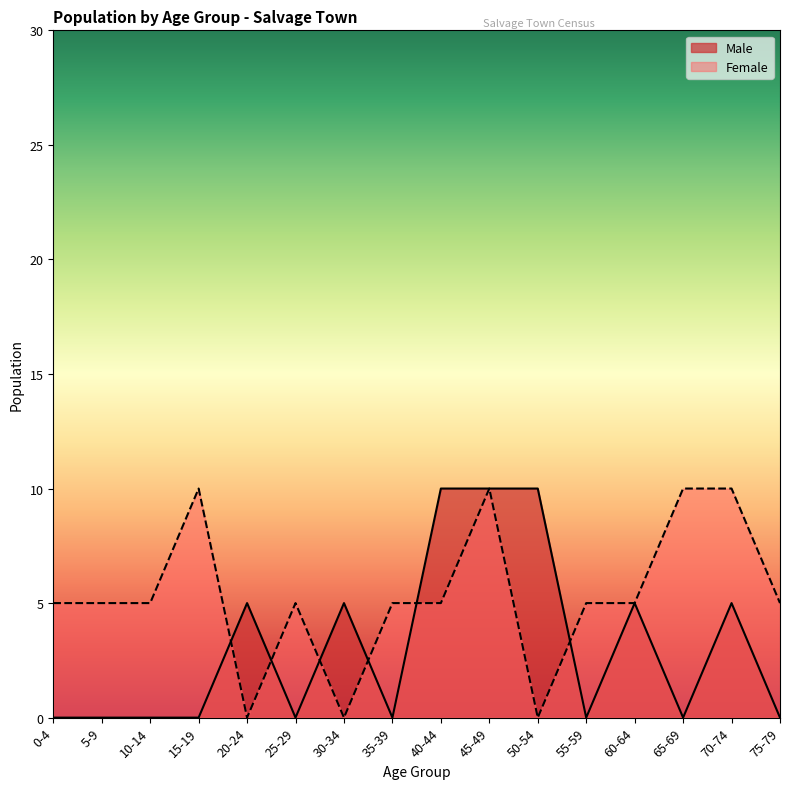

How many lines are shown in the chart?

2